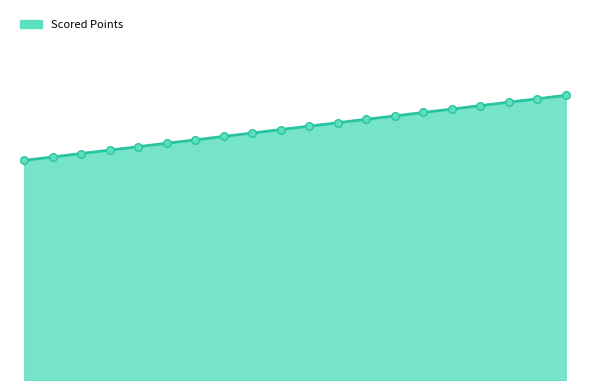

Which series has the largest Y range (max minus min)?

Scored Points line